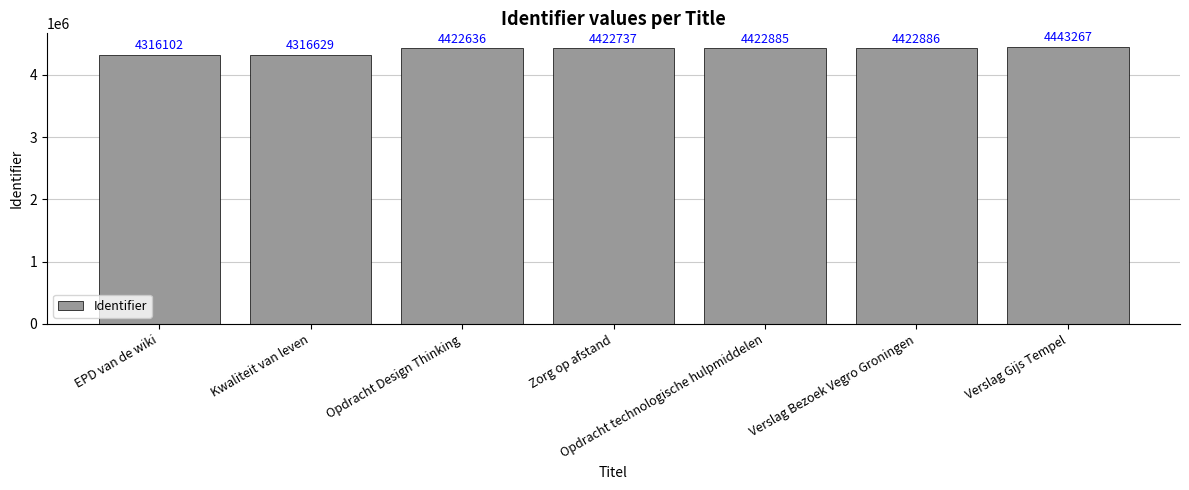

Does the chart contain any negative values?

No